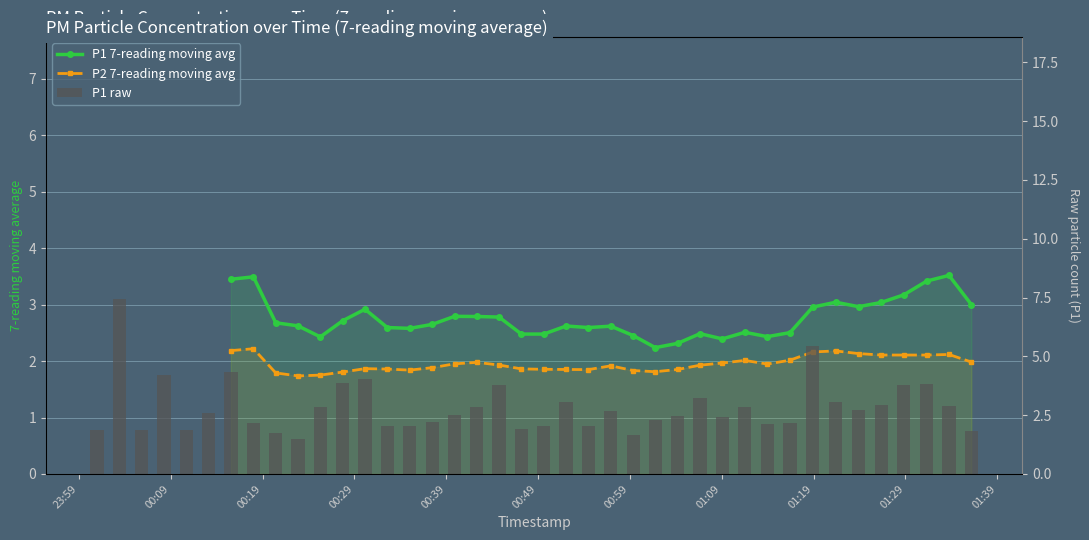

How many data points are less than 2?

8